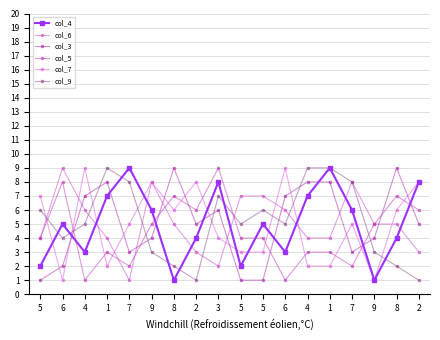

How many distinct data groups are displayed?

6